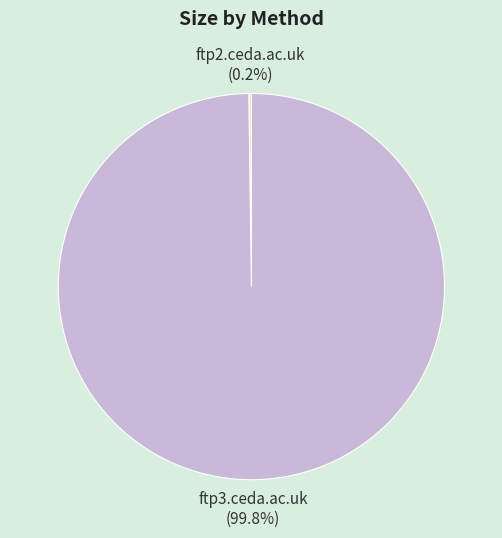

What percentage is NOT represented by ftp3.ceda.ac.uk?

0.2%